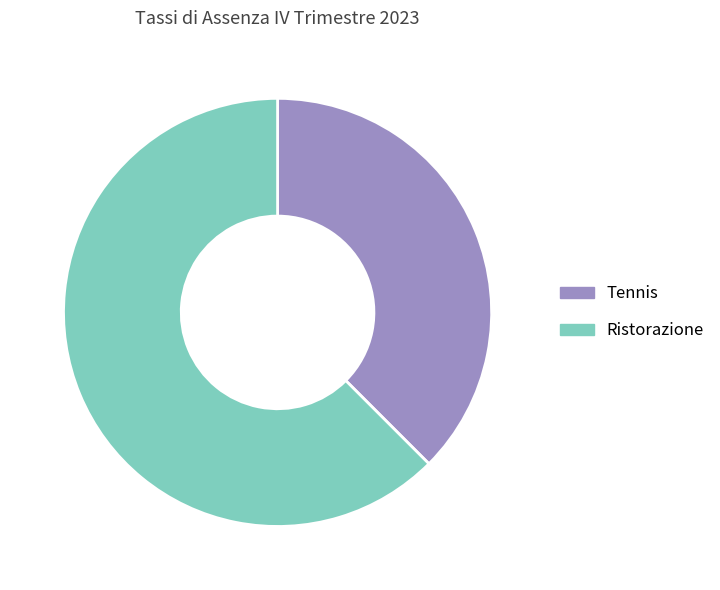

Rank the categories by value from highest to lowest.

Ristorazione, Tennis